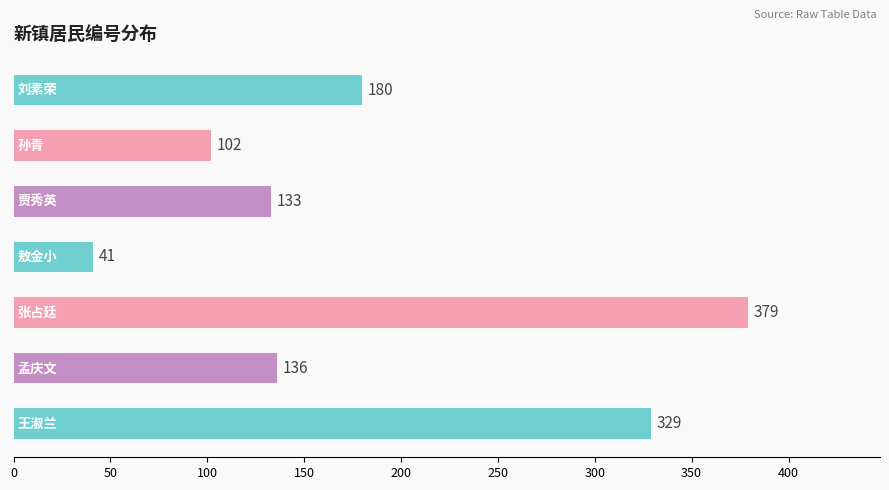

Reading bottom to top, extract all data points from this chart.

329	136	379	41	133	102	180